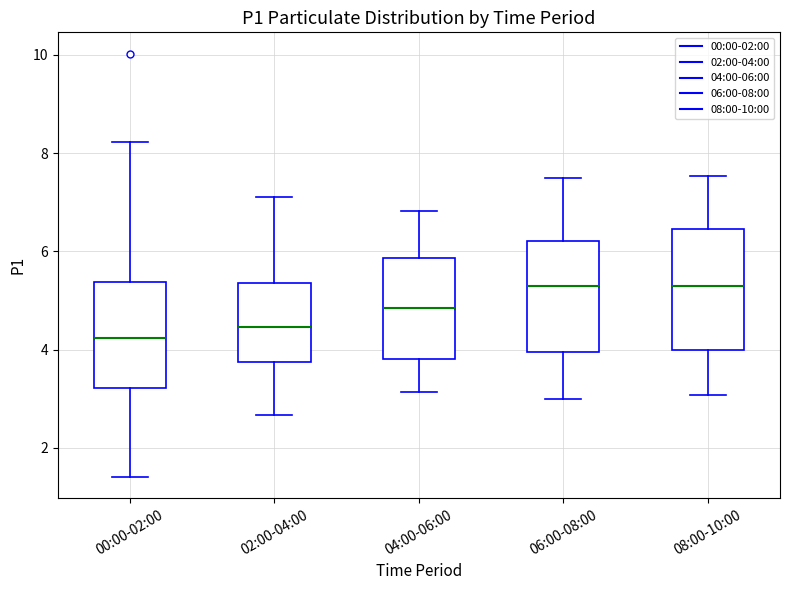

Where does the median line of the box for 06:00-08:00 sit on the y-axis? The values are not printed on the chart, so give them approximately, as read against the axis.

5.4